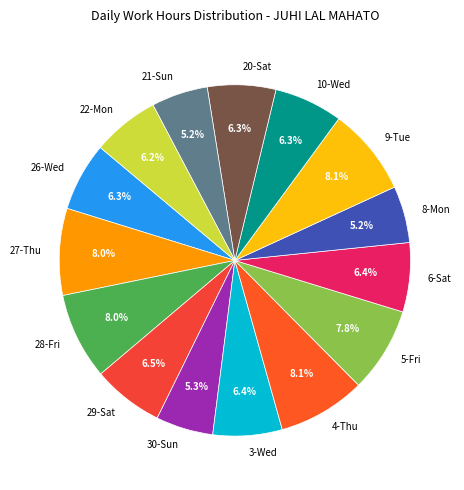

To the nearest percent, what is the combined percentage of 27-Thu and 4-Thu?

16%